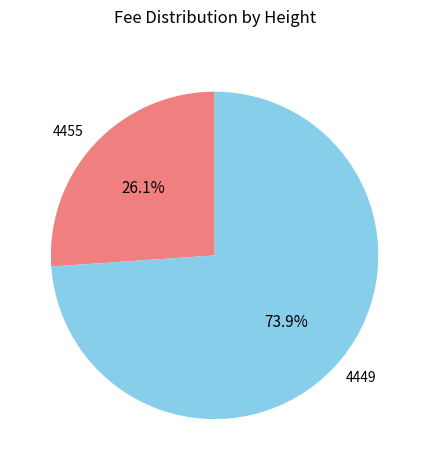

What is the majority slice?

4449